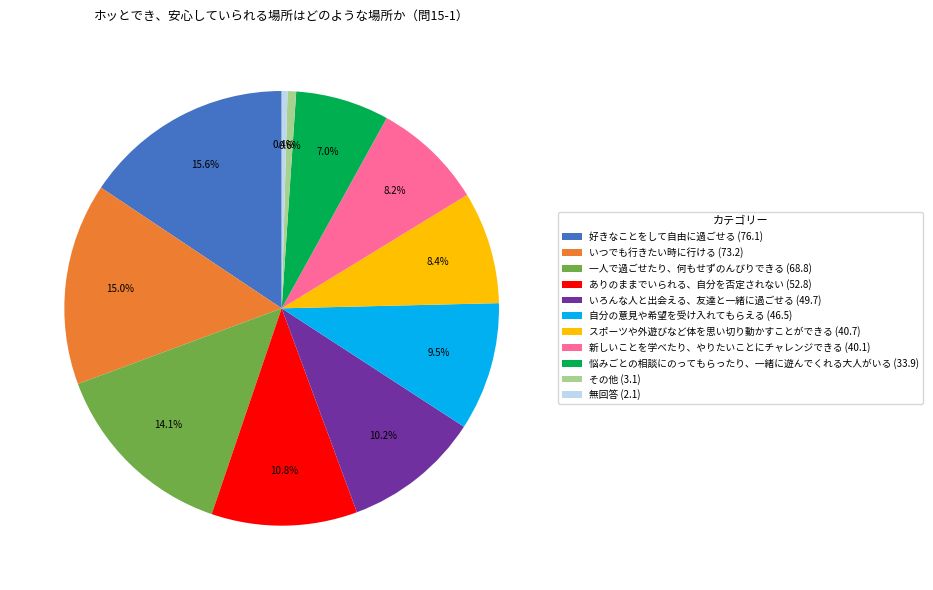

Between 一人で過ごせたり、何もせずのんびりできる (68.8) and 自分の意見や希望を受け入れてもらえる (46.5), which is larger?

一人で過ごせたり、何もせずのんびりできる (68.8)